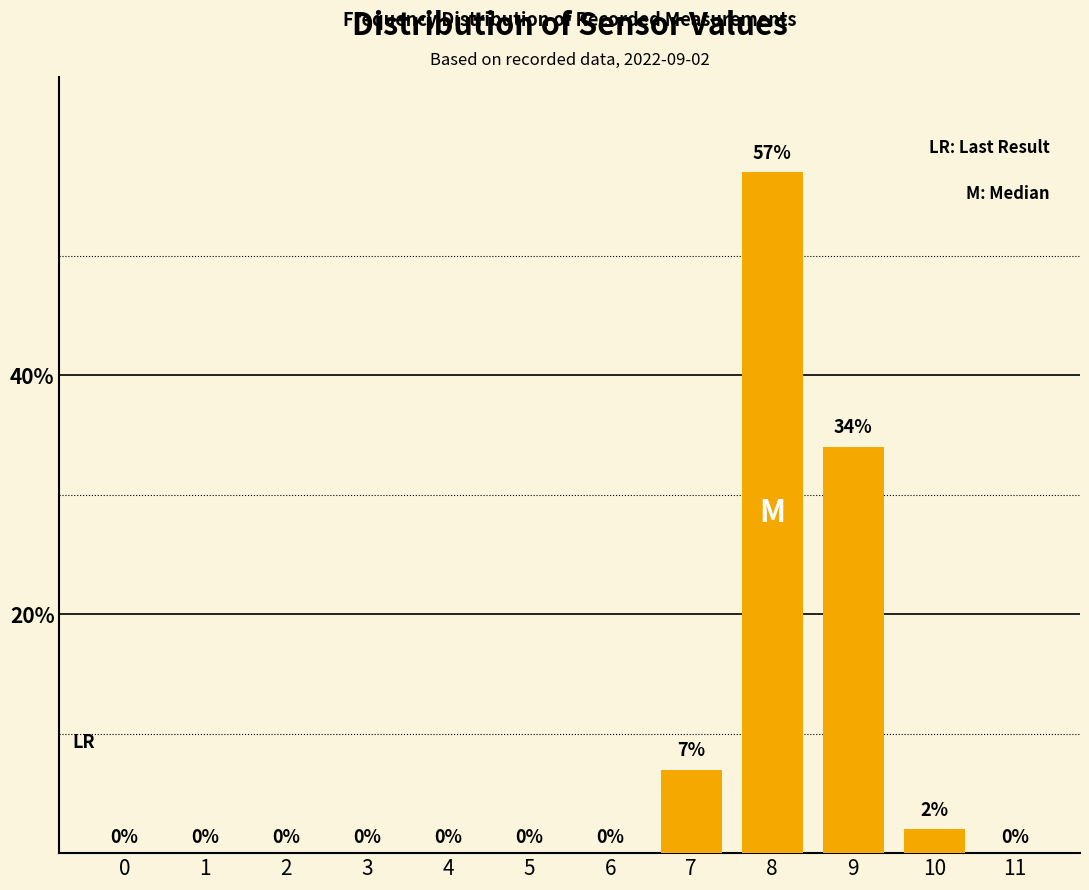

Reading left to right, what are all the values shown in this chart?

0=0	1=0	2=0	3=0	4=0	5=0	6=0	7=7	8=57	9=34	10=2	11=0